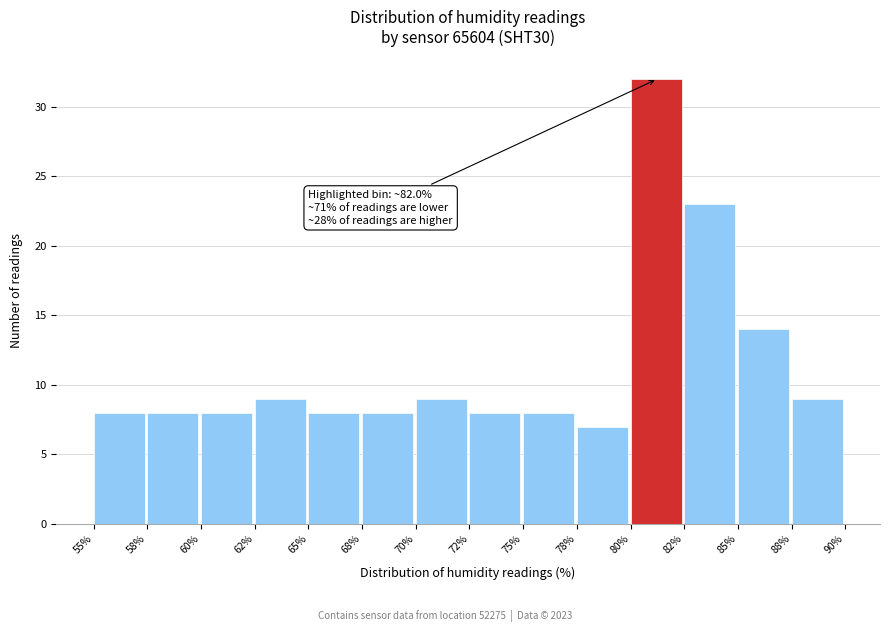

Reading left to right, what are all the values shown in this chart?

8	8	8	9	8	8	9	8	8	7	32	23	14	9